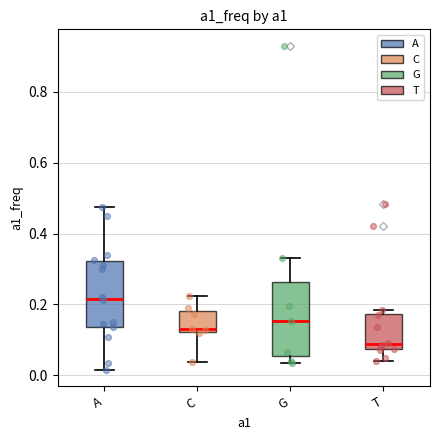

Comparing the boxes themselves (not the whiskers), which one is the tallest?

G